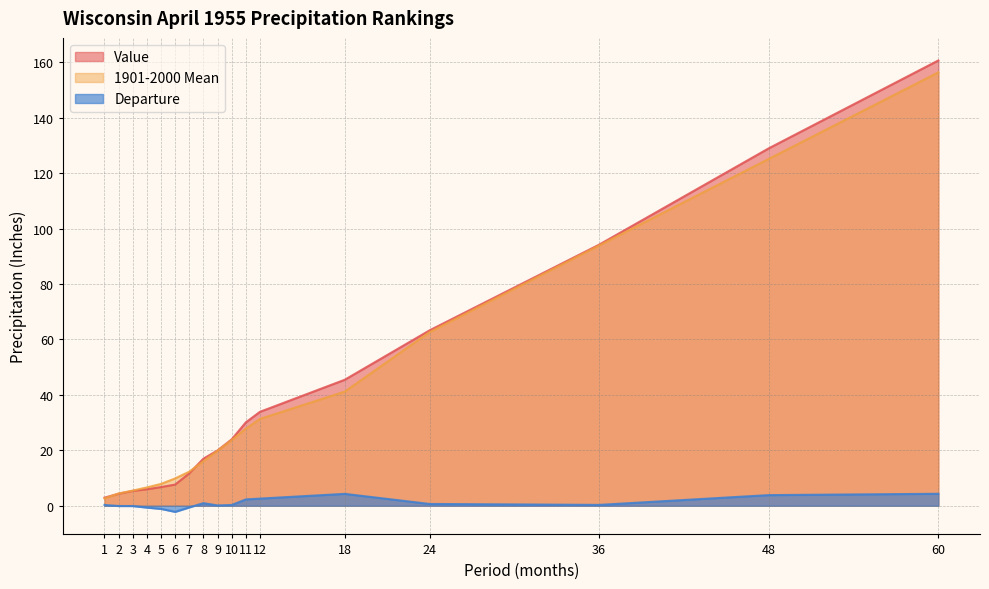

What is the difference between the Value values at 1 and 12?

31.0